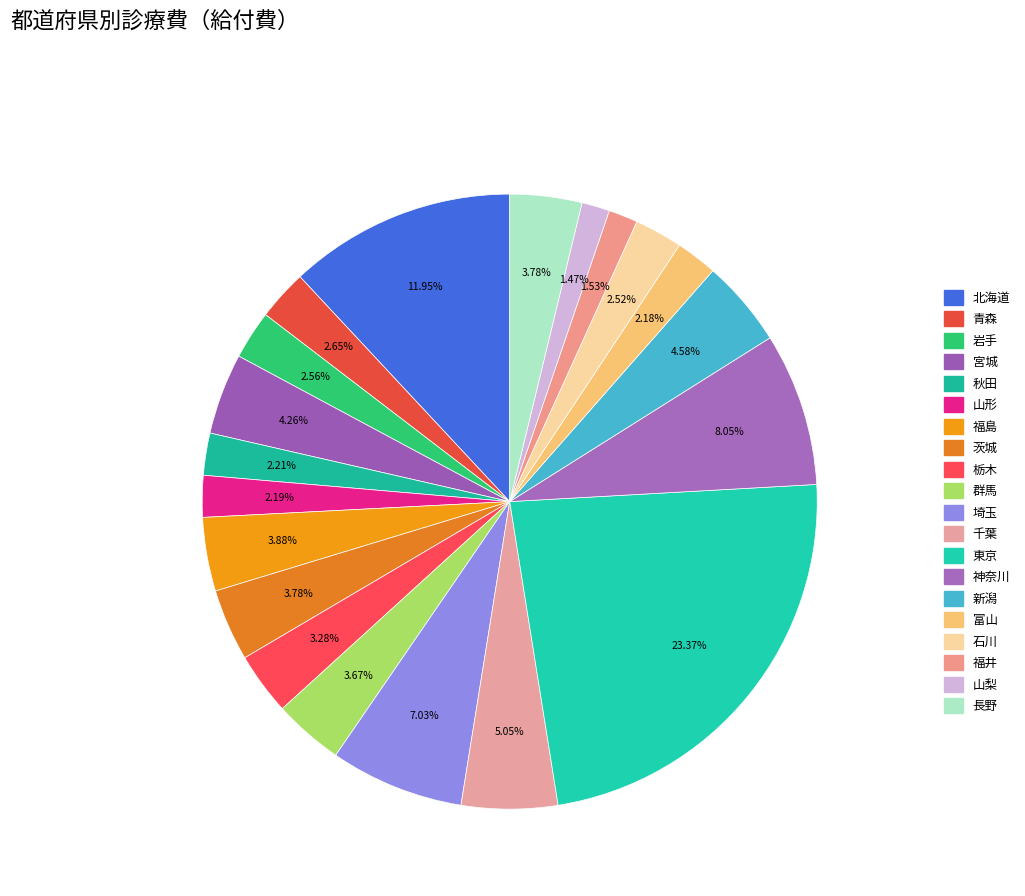

Rank the categories by value from lowest to highest.

山梨, 福井, 富山, 山形, 秋田, 石川, 岩手, 青森, 栃木, 群馬, 長野, 茨城, 福島, 宮城, 新潟, 千葉, 埼玉, 神奈川, 北海道, 東京